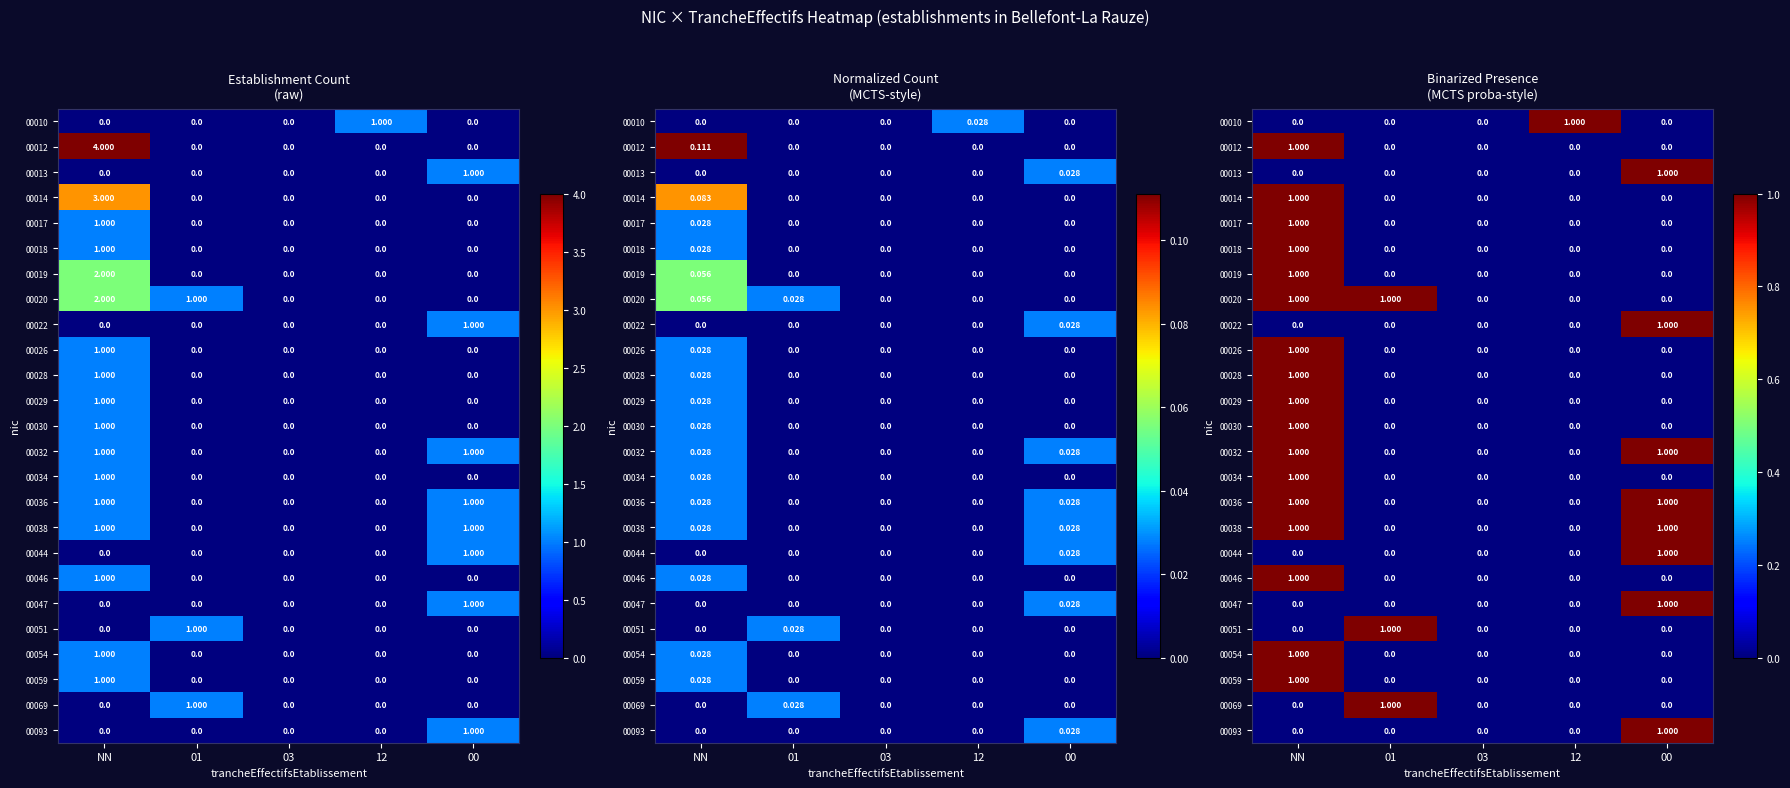

List the labels in order of 00013 value, smallest first.

NN, 01, 03, 12, 00